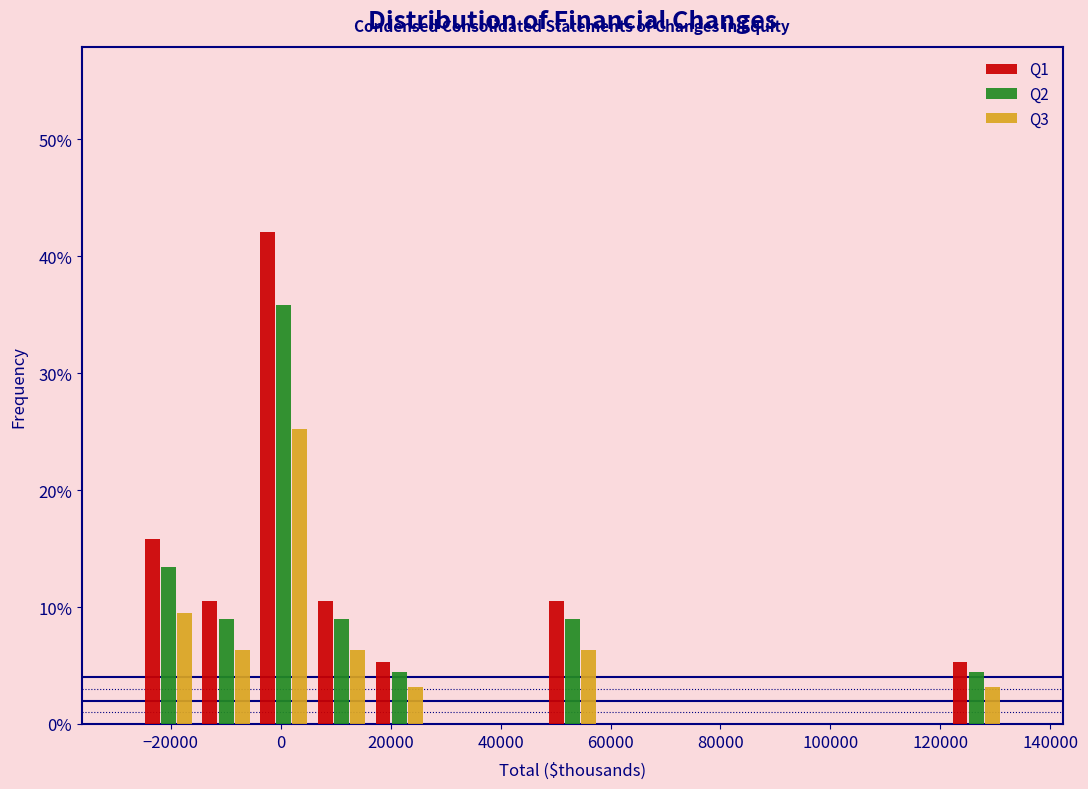

In the Q3 series, which range on the x-axis has the tallest bar?

-4000 to 6000